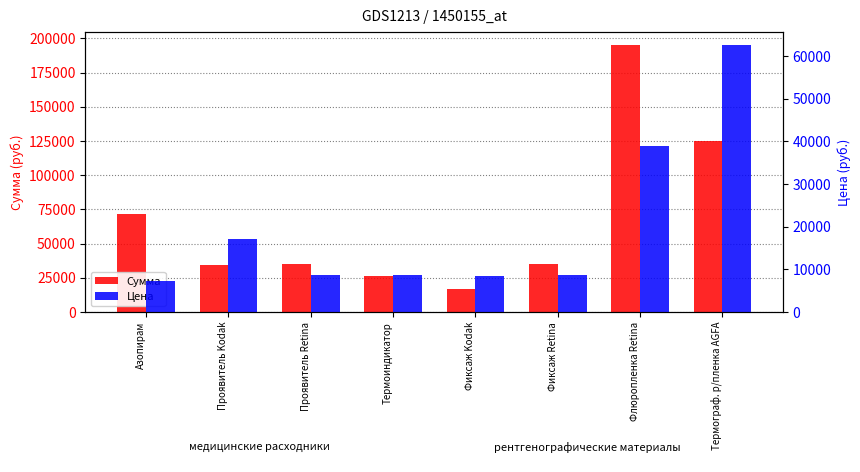

What is the average value of the Цена series?

20044